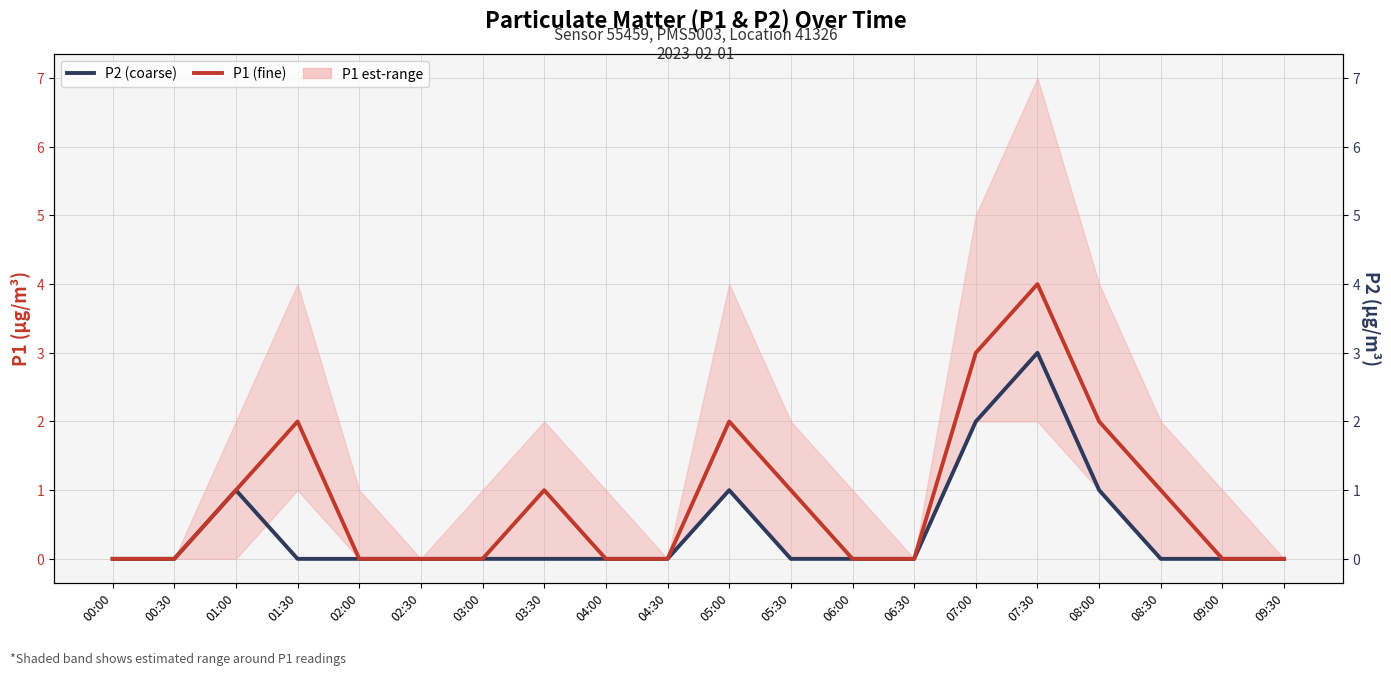

What is the total value across all series at 03:30?

1